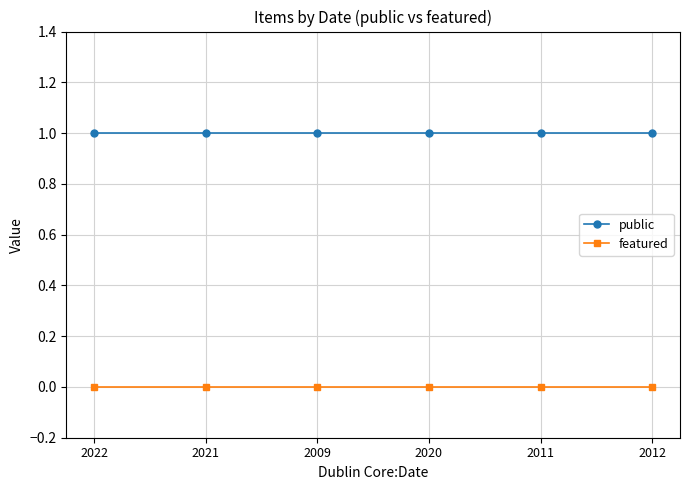

Reading left to right, extract all data points from this chart.

public: 1	1	1	1	1	1
featured: 0	0	0	0	0	0